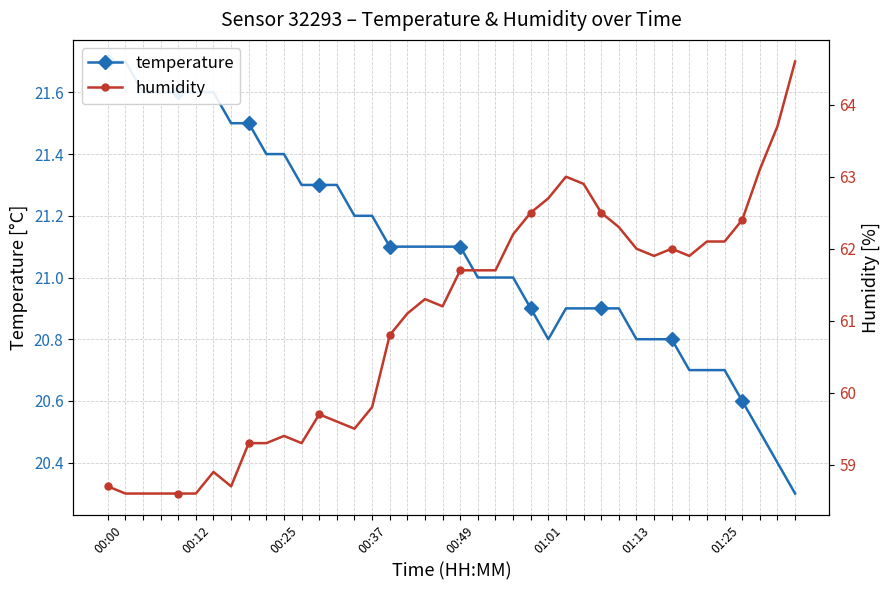

What is the lowest value of the humidity series?

58.6